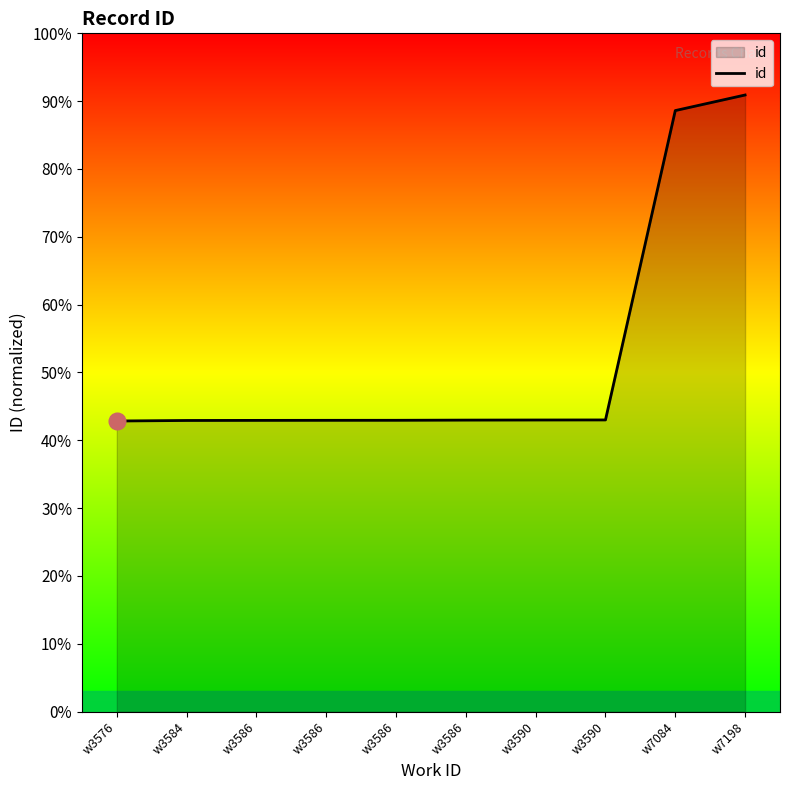

True or false: the data has more than 0 interior local peaks.

False